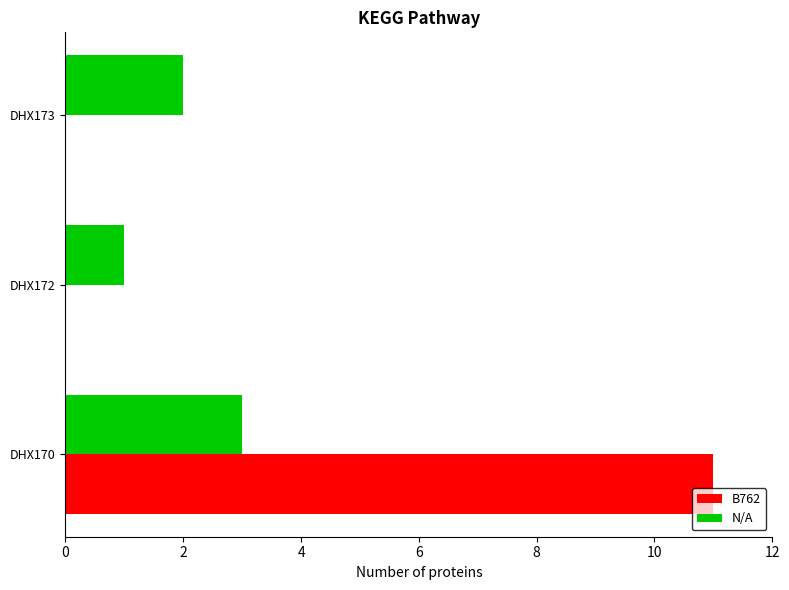

Between DHX170 and DHX172, which series saw the biggest shift?

B762